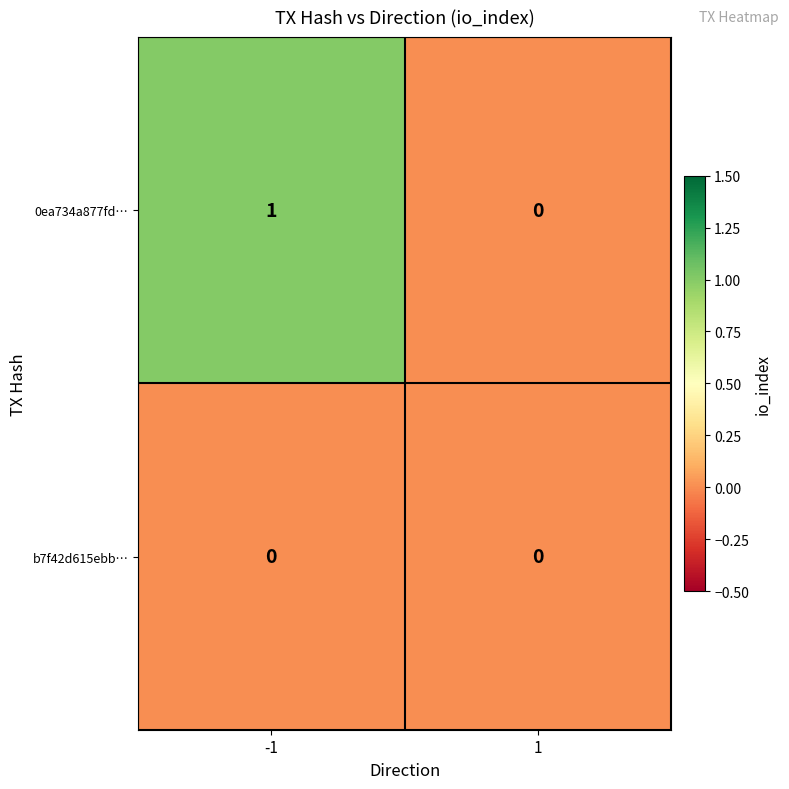

Reading left to right, list all the values displayed in this chart.

0ea734a877fd…: 1	0
b7f42d615ebb…: 0	0